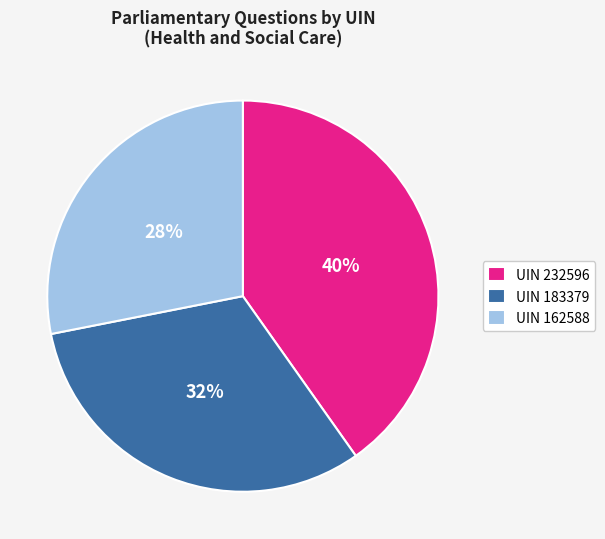

Which has a higher value, UIN 162588 or UIN 232596?

UIN 232596